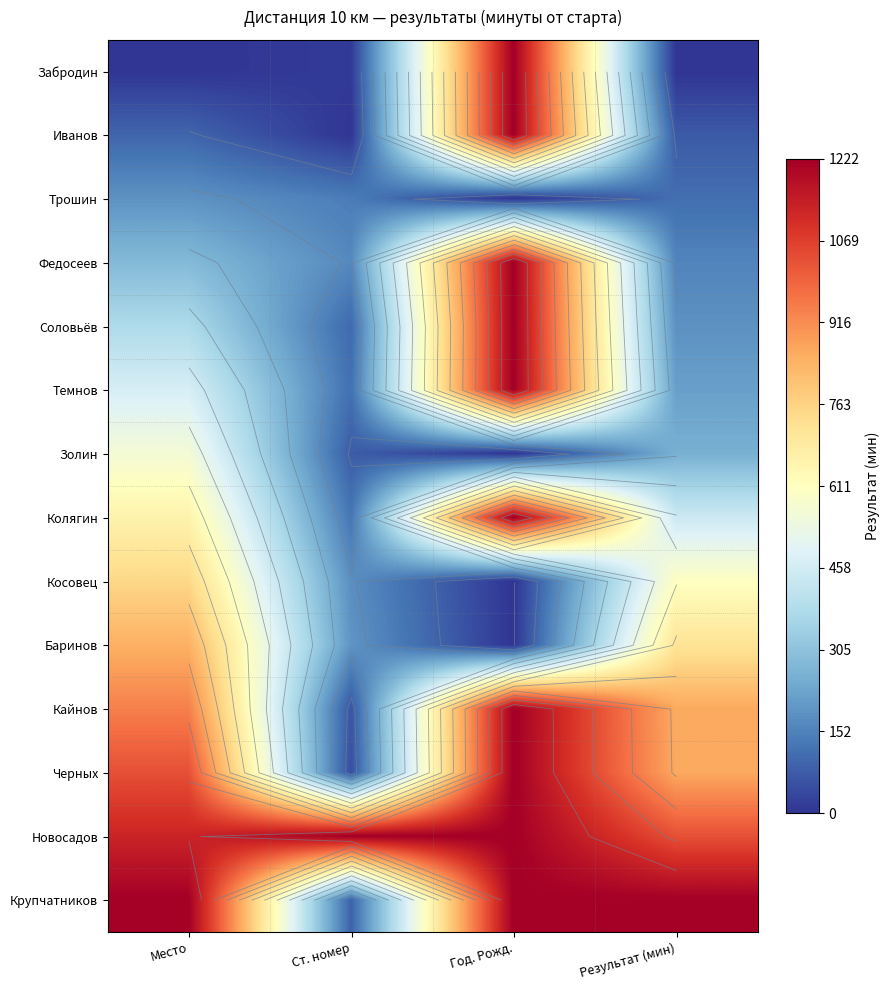

List the series in order of their peak value, highest first.

Забродин, Иванов, Федосеев, Соловьёв, Темнов, Колягин, Кайнов, Черных, Новосадов, Крупчатников, Баринов, Косовец, Золин, Трошин